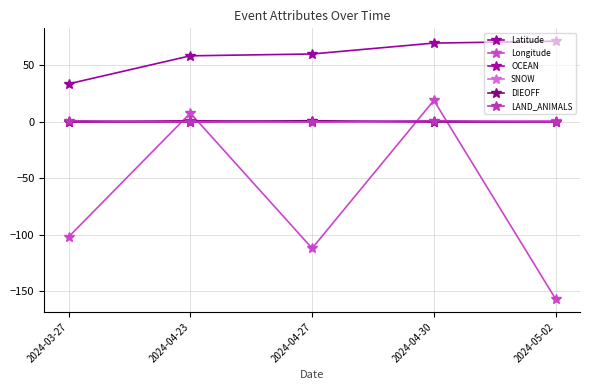

What is the label of the 2nd point from the left?

2024-04-23